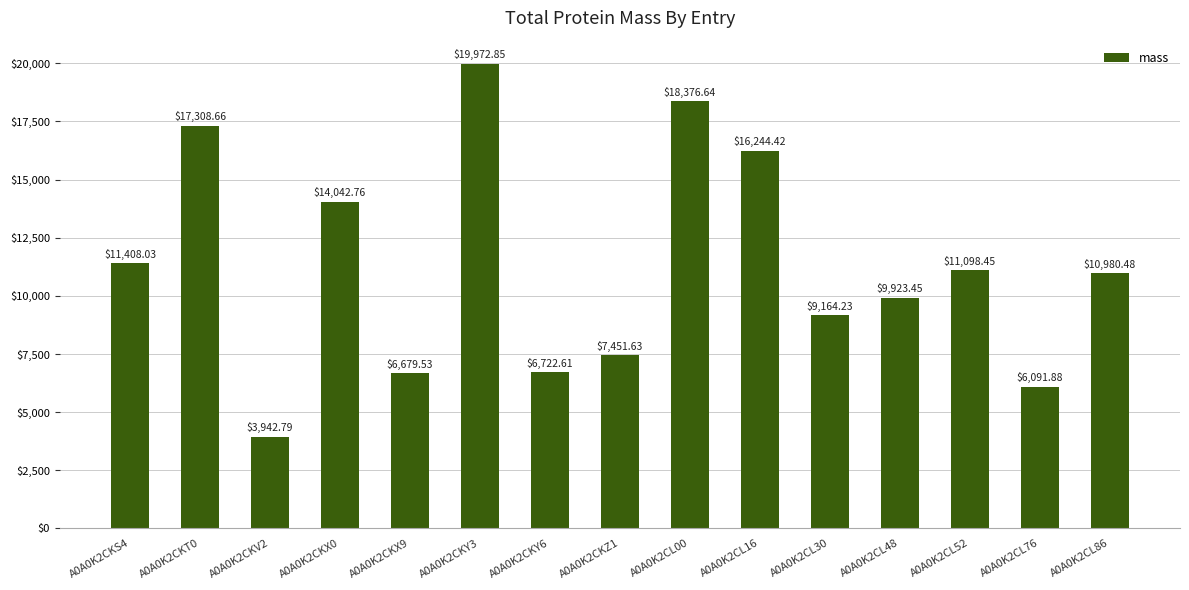

Between A0A0K2CL48 and A0A0K2CKZ1, which is larger?

A0A0K2CL48